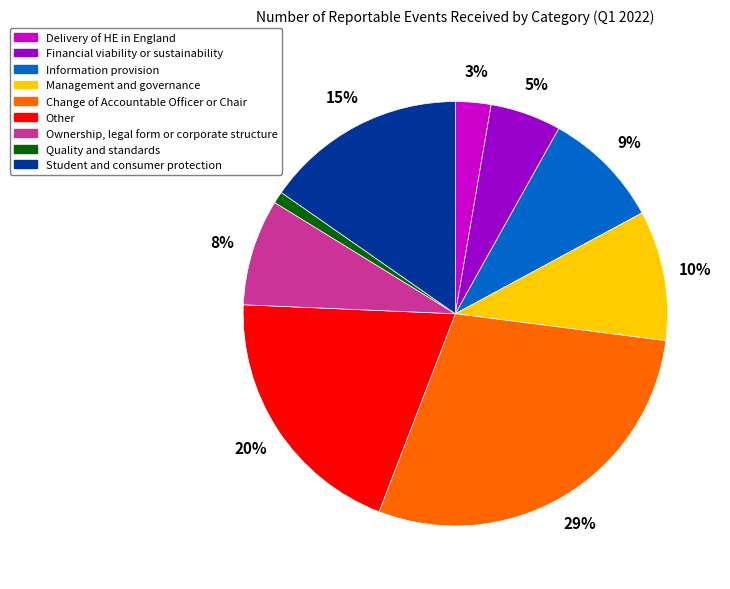

What percentage is the Ownership, legal form or corporate structure slice, to the nearest percent?

8%